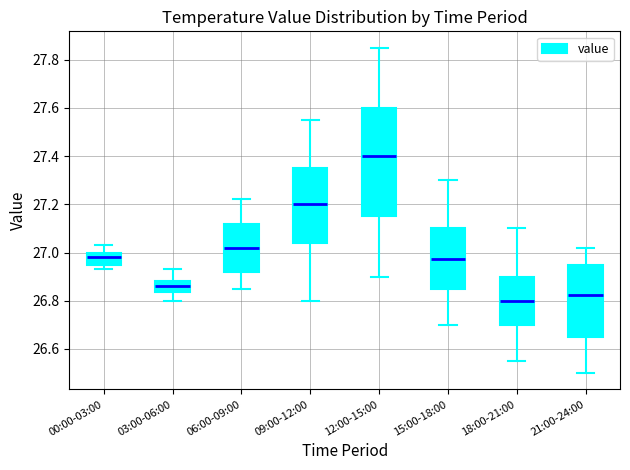

Reading left to right, transcribe this box plot: for each box, give where its median line is, the range the box spans, and where its two whiskers end, as read against the y-axis. The values are not printed on the chart, so give them approximately, as read against the axis.

00:00-03:00: median 26.98, box 26.96 to 27.00, whiskers 26.94 to 27.04
03:00-06:00: median 26.86, box 26.84 to 26.88, whiskers 26.80 to 26.94
06:00-09:00: median 27.02, box 26.92 to 27.12, whiskers 26.86 to 27.22
09:00-12:00: median 27.20, box 27.04 to 27.36, whiskers 26.80 to 27.56
12:00-15:00: median 27.40, box 27.16 to 27.60, whiskers 26.90 to 27.86
15:00-18:00: median 26.98, box 26.86 to 27.10, whiskers 26.70 to 27.30
18:00-21:00: median 26.80, box 26.70 to 26.90, whiskers 26.56 to 27.10
21:00-24:00: median 26.82, box 26.66 to 26.96, whiskers 26.50 to 27.02